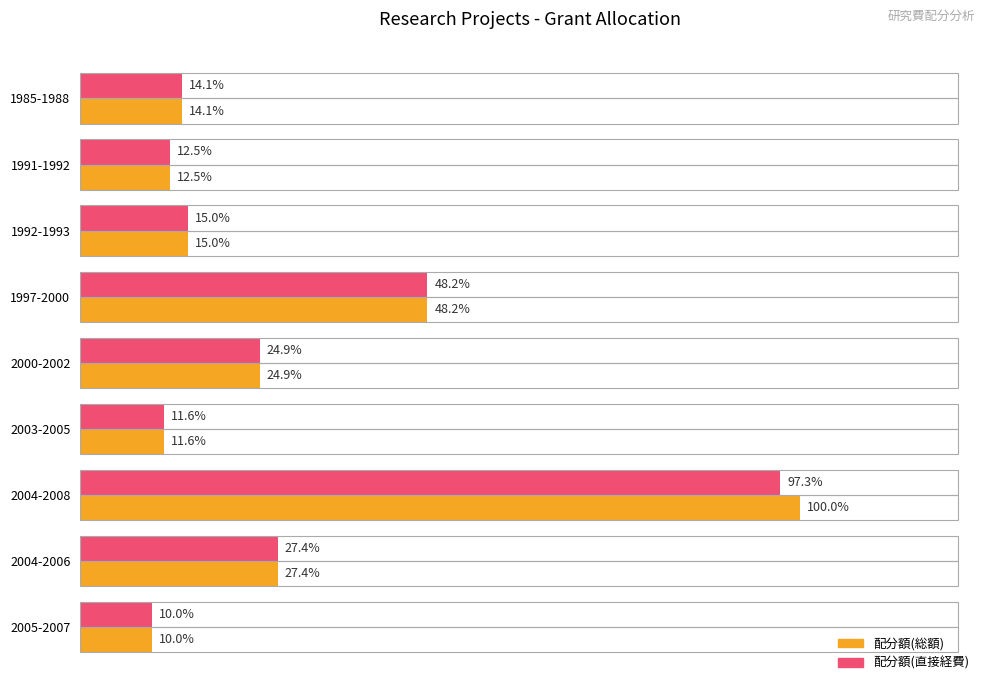

What are all the series names shown in the legend?

配分額(総額), 配分額(直接経費)